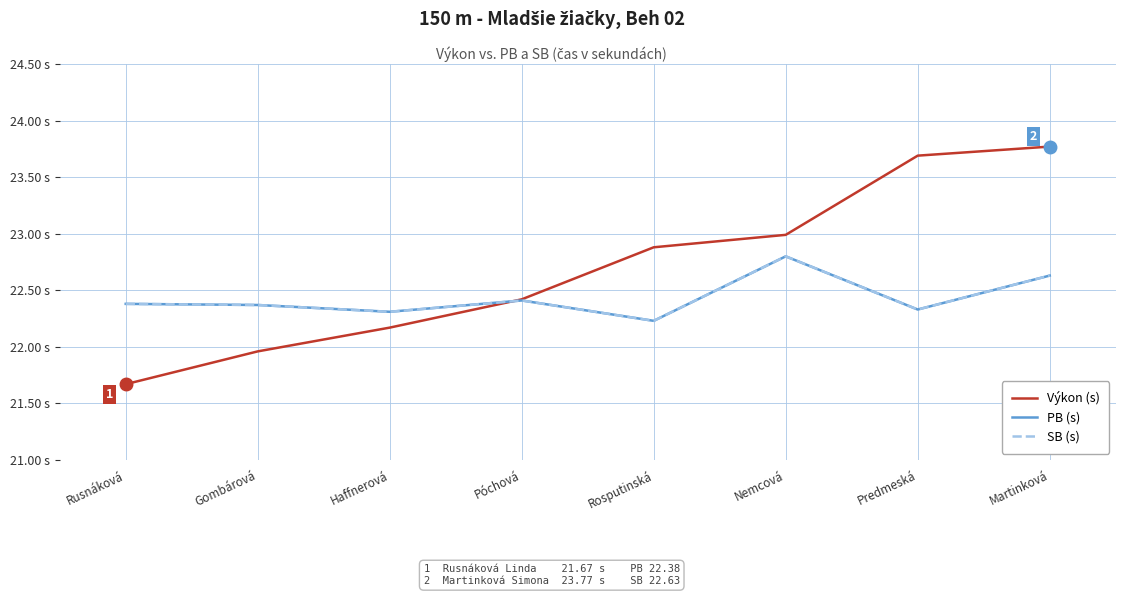

Reading left to right, transcribe all the data shown in this chart.

Výkon (s): 21.7	22.0	22.2	22.4	22.9	23.0	23.7	23.8
PB (s): 22.4	22.4	22.3	22.4	22.2	22.8	22.3	22.6
SB (s): 22.4	22.4	22.3	22.4	22.2	22.8	22.3	22.6